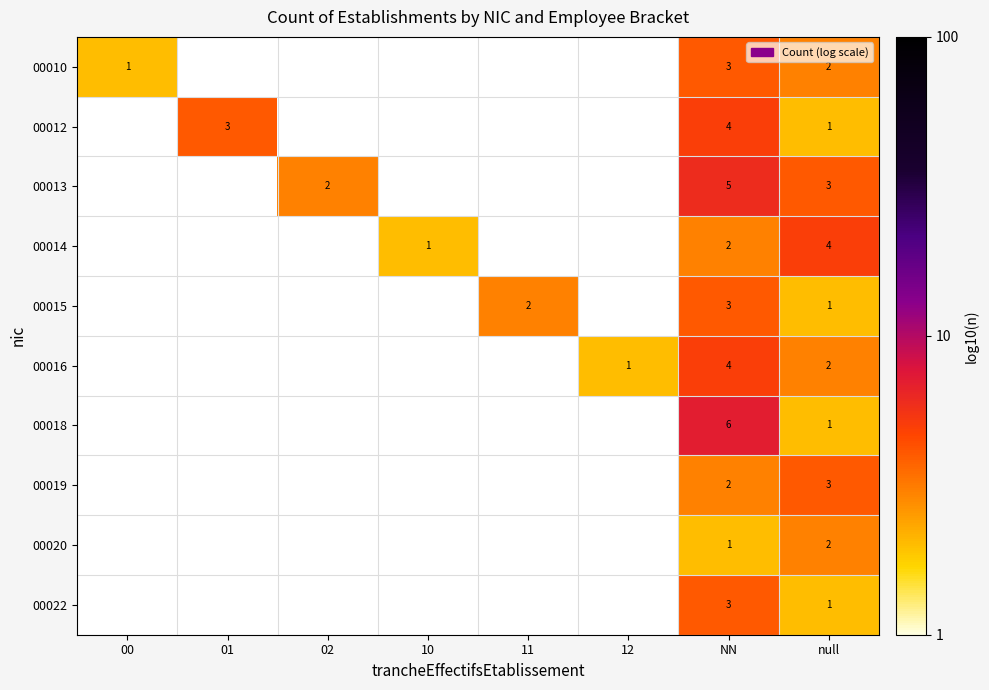

How many values in 00015 are above zero?

3